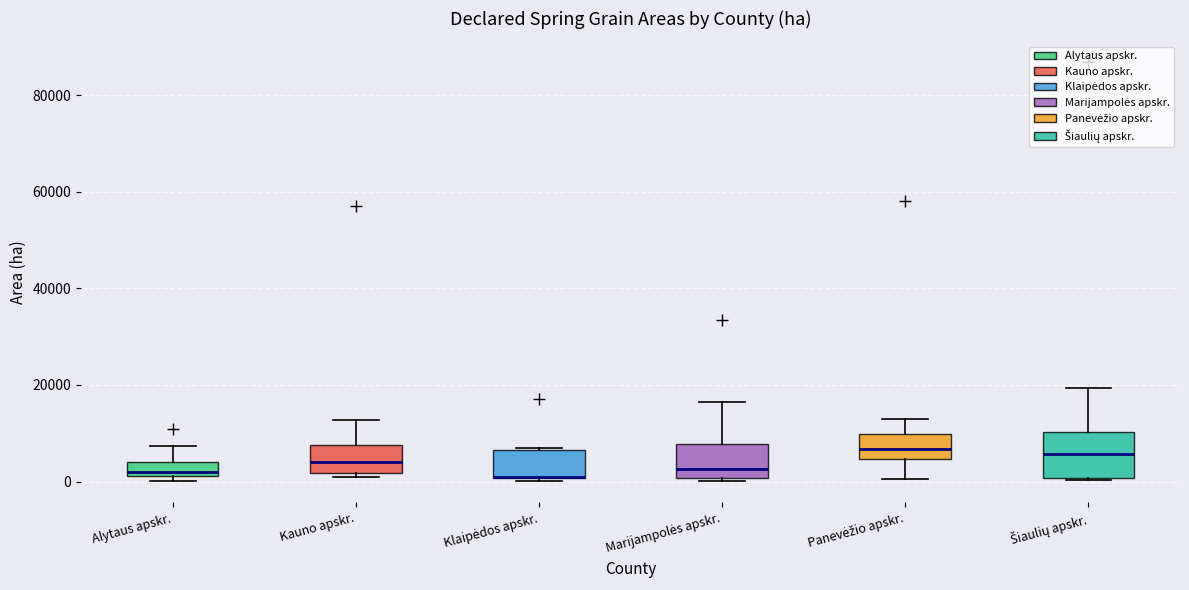

Comparing the boxes themselves (not the whiskers), which one is the tallest?

Šiaulių apskr.